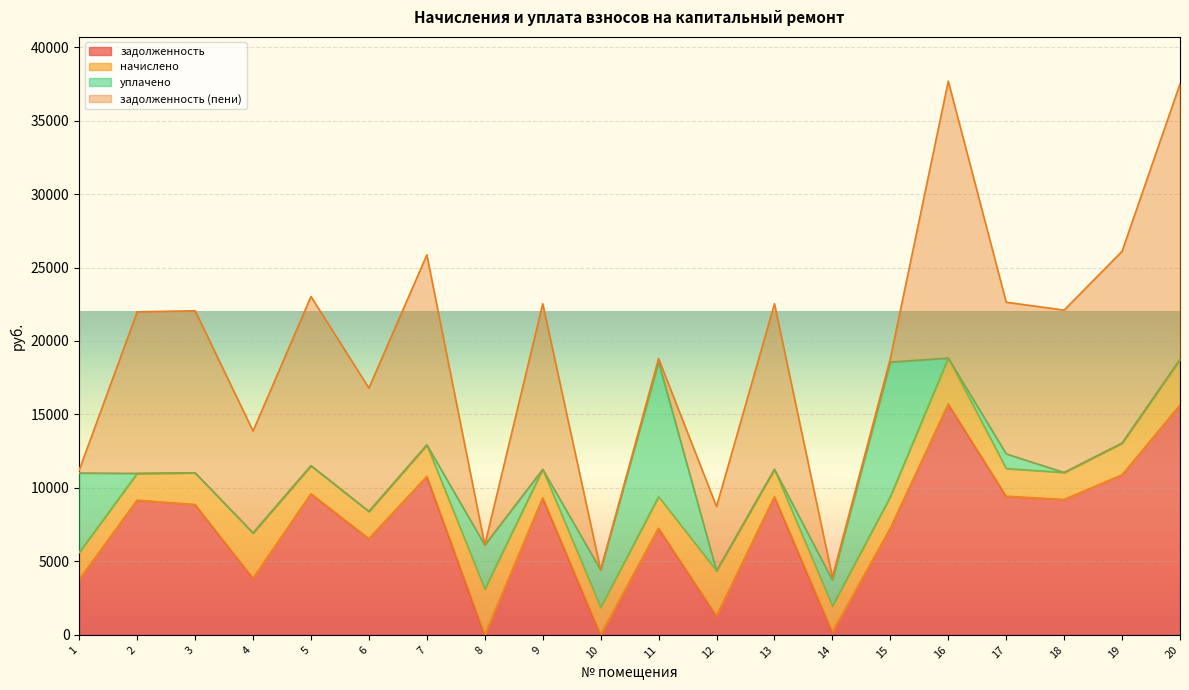

In начислено, how many points are lower than both neighbors (excluding endpoints)?

5